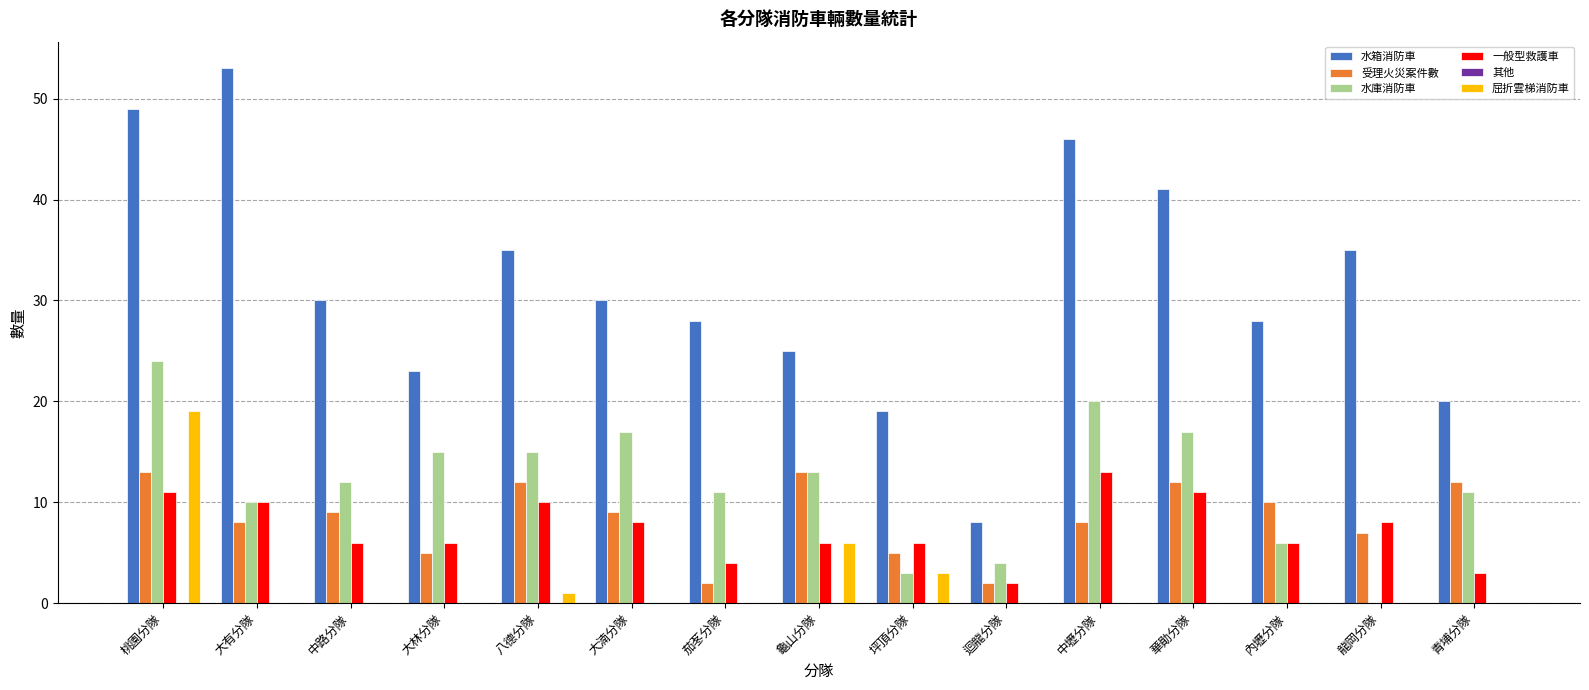

Are the bars grouped side by side (vs. stacked)?

Yes